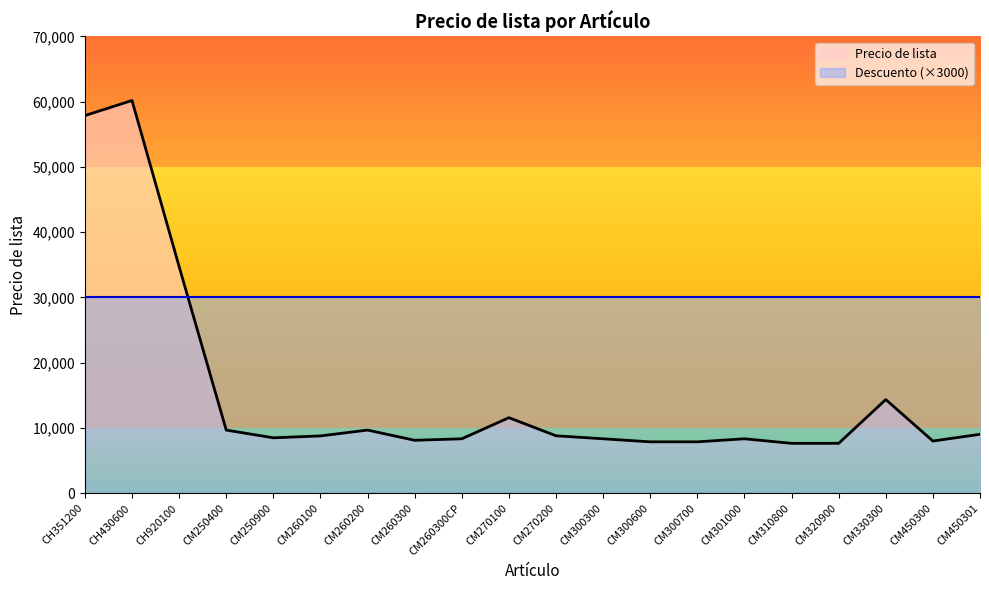

Which category has the highest value across all series?

CH430600